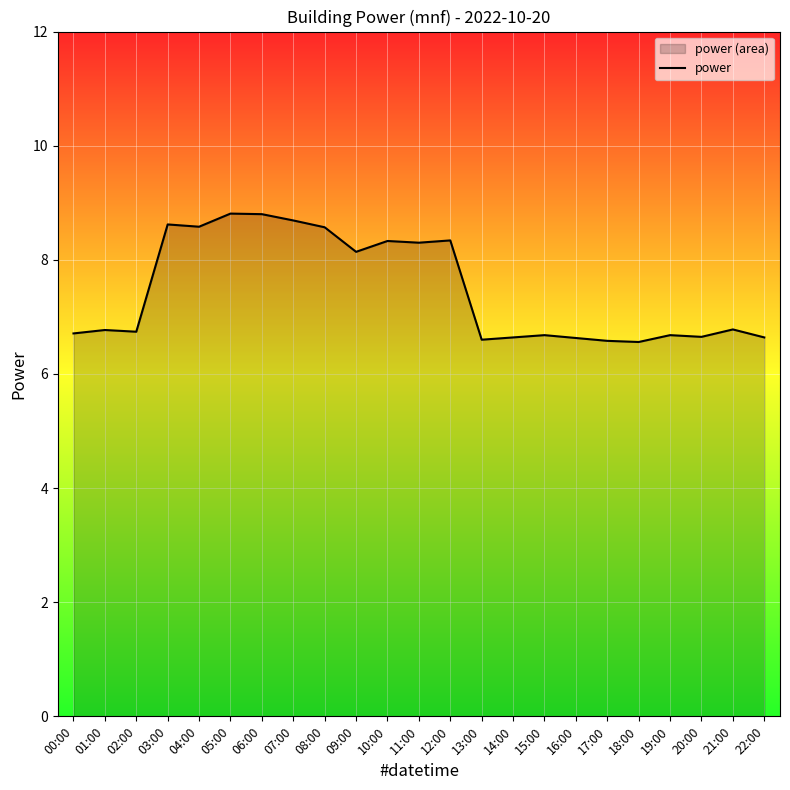

What is the sum of all values?

171.8